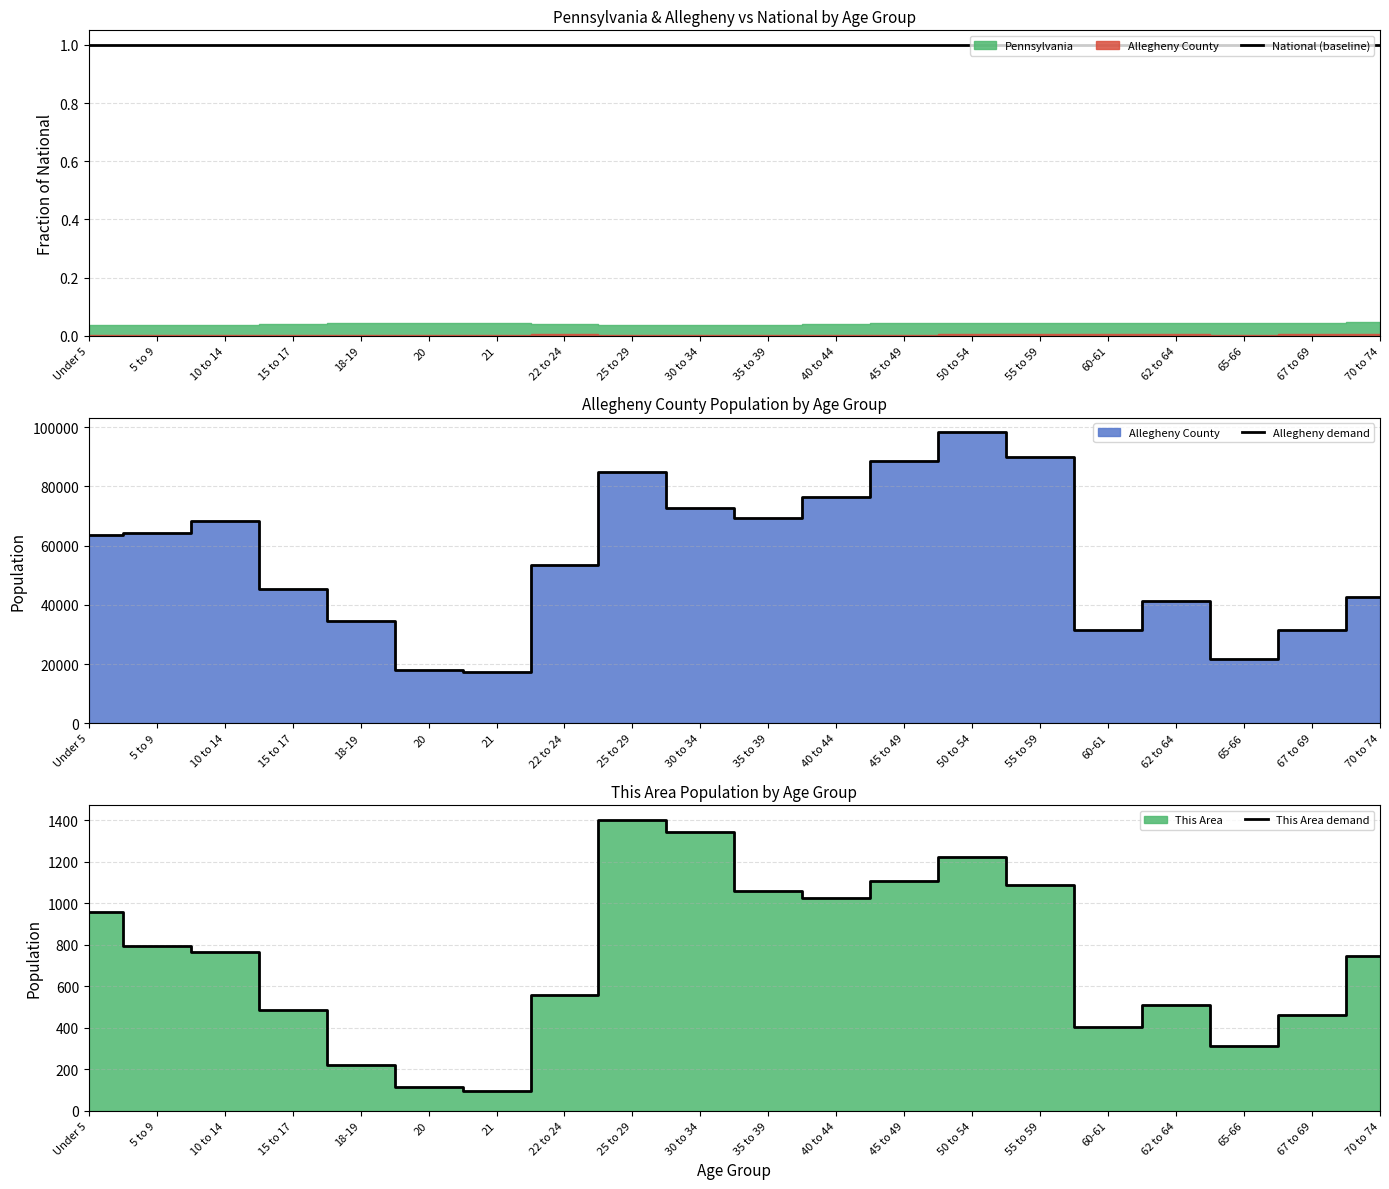

What is the label of the 13th point from the left?

45 to 49